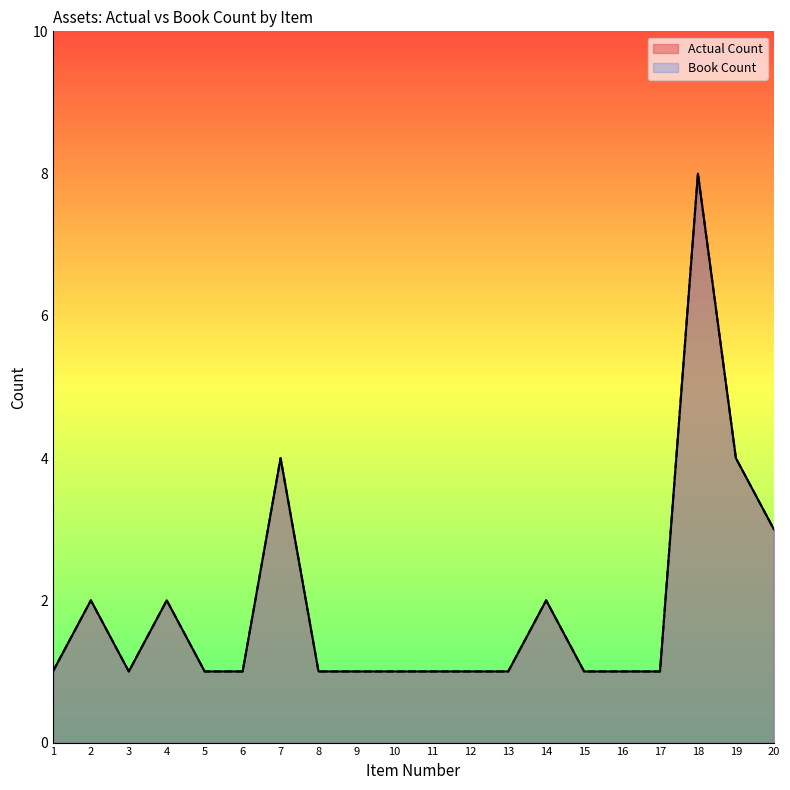

True or false: Book Count and Actual Count cross at least once.

False